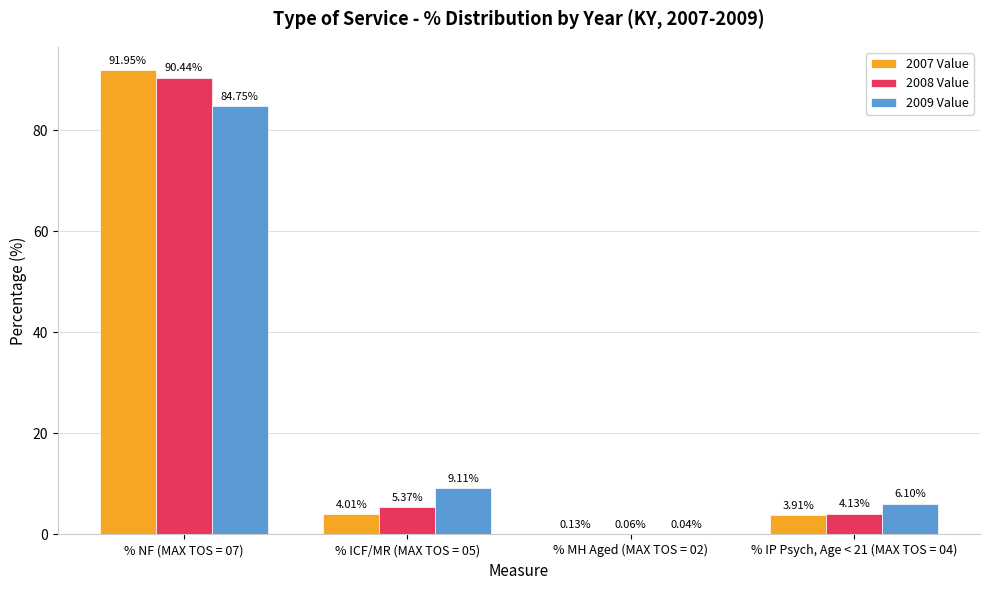

Which series changed the most between % NF (MAX TOS = 07) and % ICF/MR (MAX TOS = 05)?

2007 Value